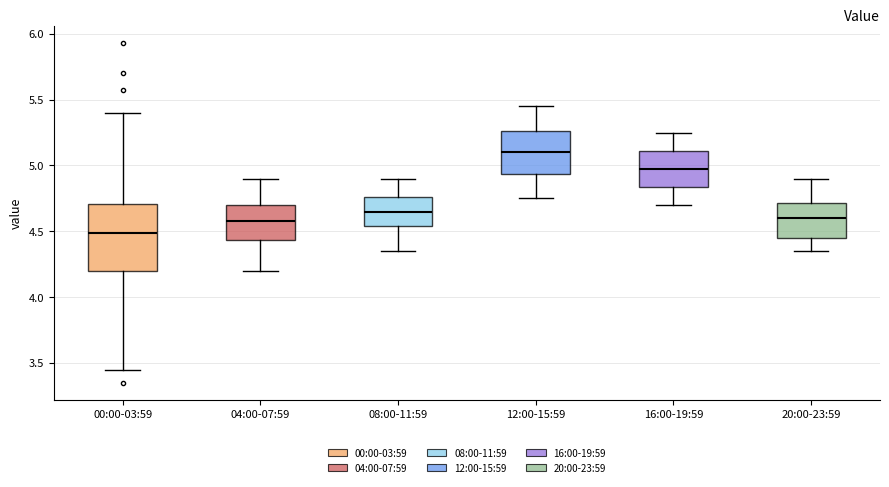

Reading left to right, transcribe this box plot: for each box, give where its median line is, the range the box spans, and where its two whiskers end, as read against the y-axis. The values are not printed on the chart, so give them approximately, as read against the axis.

00:00-03:59: median 4.50, box 4.20 to 4.70, whiskers 3.45 to 5.40
04:00-07:59: median 4.60, box 4.45 to 4.70, whiskers 4.20 to 4.90
08:00-11:59: median 4.65, box 4.55 to 4.75, whiskers 4.35 to 4.90
12:00-15:59: median 5.10, box 4.95 to 5.25, whiskers 4.75 to 5.45
16:00-19:59: median 5.00, box 4.85 to 5.10, whiskers 4.70 to 5.25
20:00-23:59: median 4.60, box 4.45 to 4.70, whiskers 4.35 to 4.90